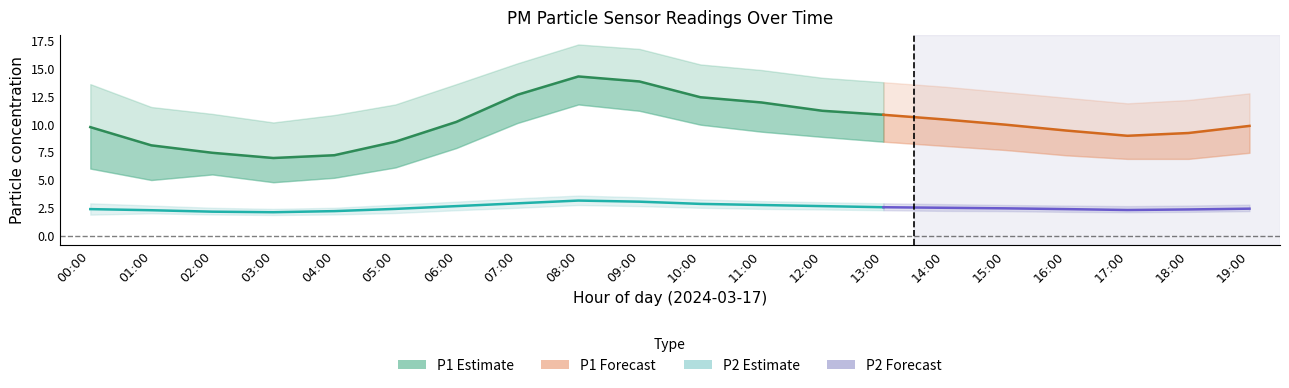

What is the label of the 10th point from the right?

04:00